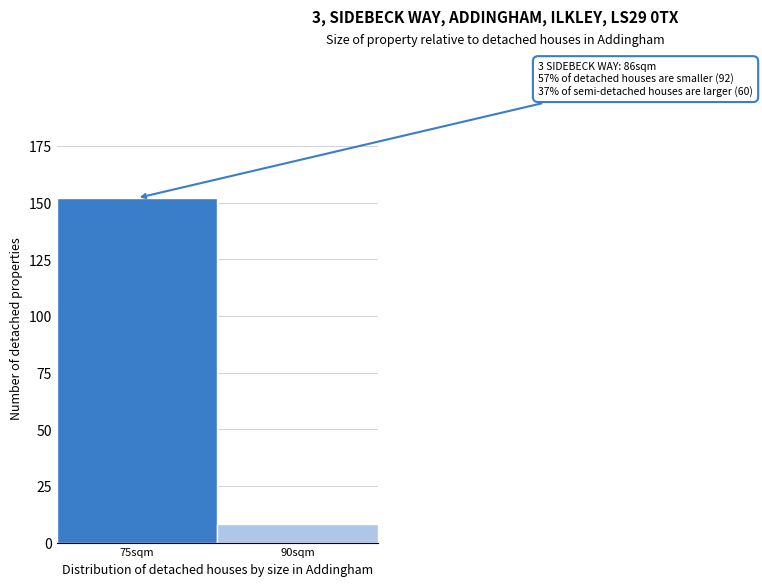

Reading left to right, transcribe all the data shown in this chart.

75sqm=152	90sqm=8